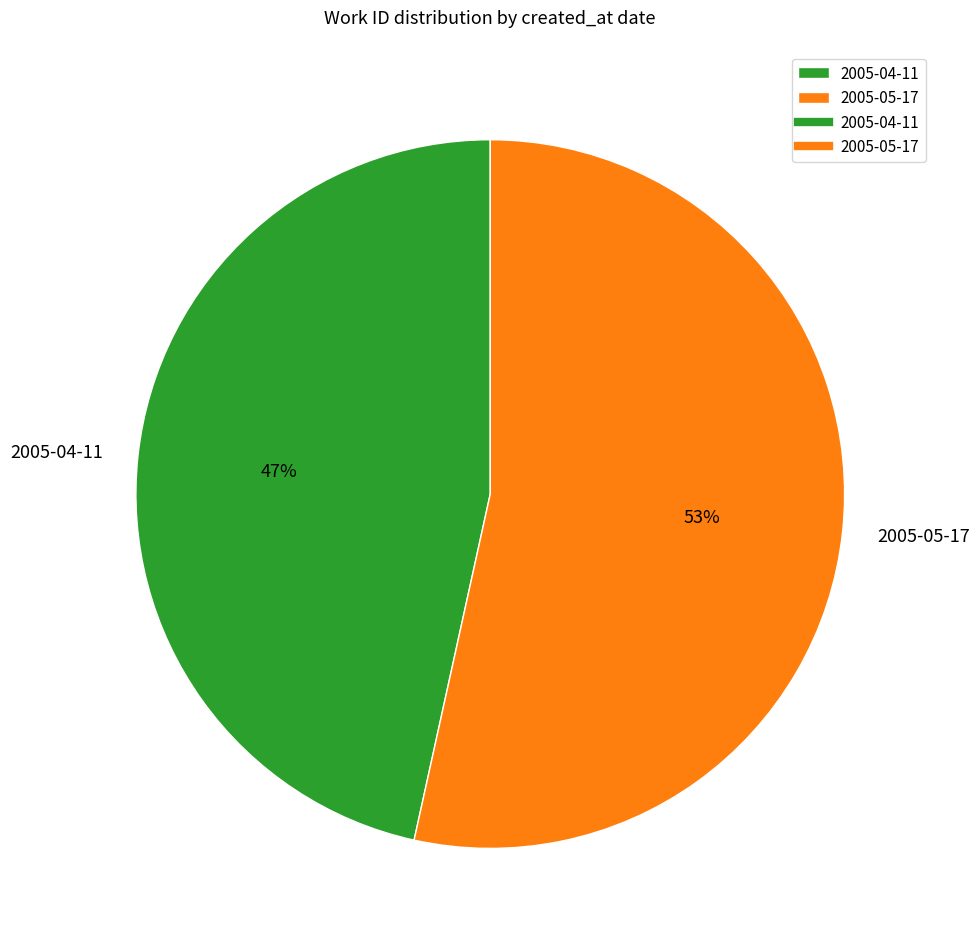

Is the sum of 2005-05-17 and 2005-04-11 greater than half?

Yes